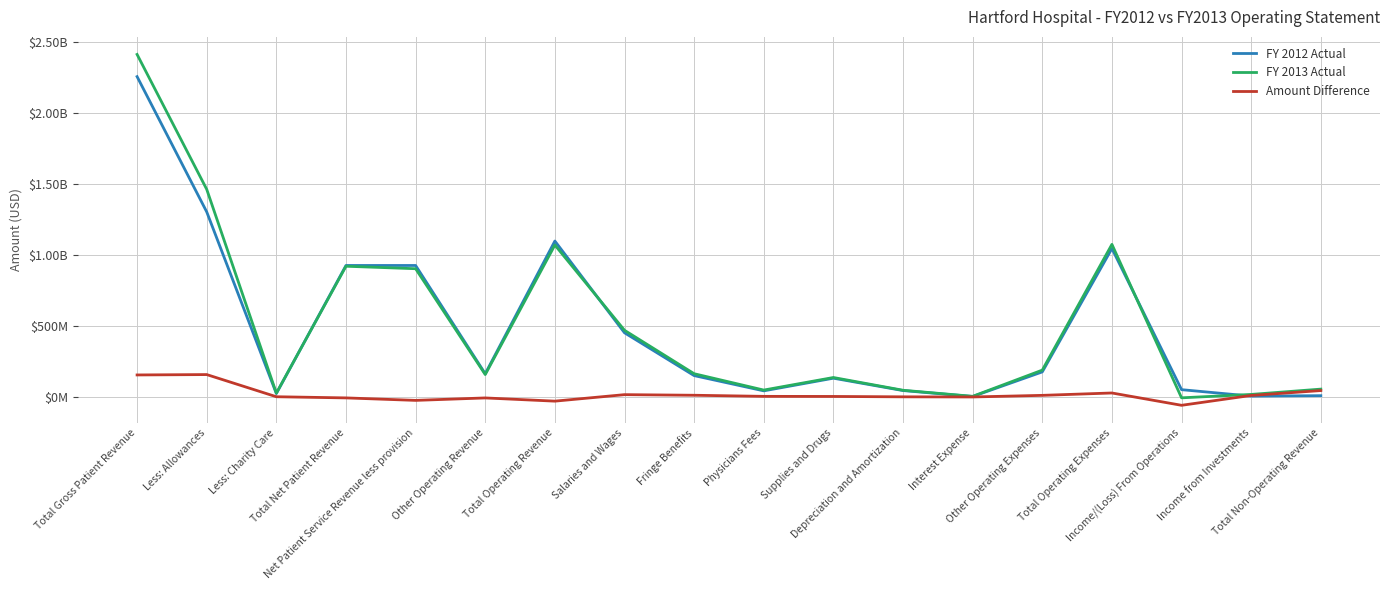

Reading left to right, list all the values displayed in this chart.

FY 2012 Actual: 2255761188	1303734039	25394098	926633051	926633051	164600638	1098608254	452952481	151560400	44286457	133308976	46274726	4517043	177639982	1046001610	52606644	7177252	10234379
FY 2013 Actual: 2411937033	1462507969	28176676	921252388	903784775	158990982	1070380506	470455992	164809818	49772864	138139487	48416843	5704487	190172399	1075242367	-4861861	19092651	56434420
Amount Difference: 156175845	158773930	2782578	-5380663	-22848276	-5609656	-28227748	17503511	13249418	5486407	4830511	2142117	1187444	12532417	29240757	-57468505	11915399	46200041